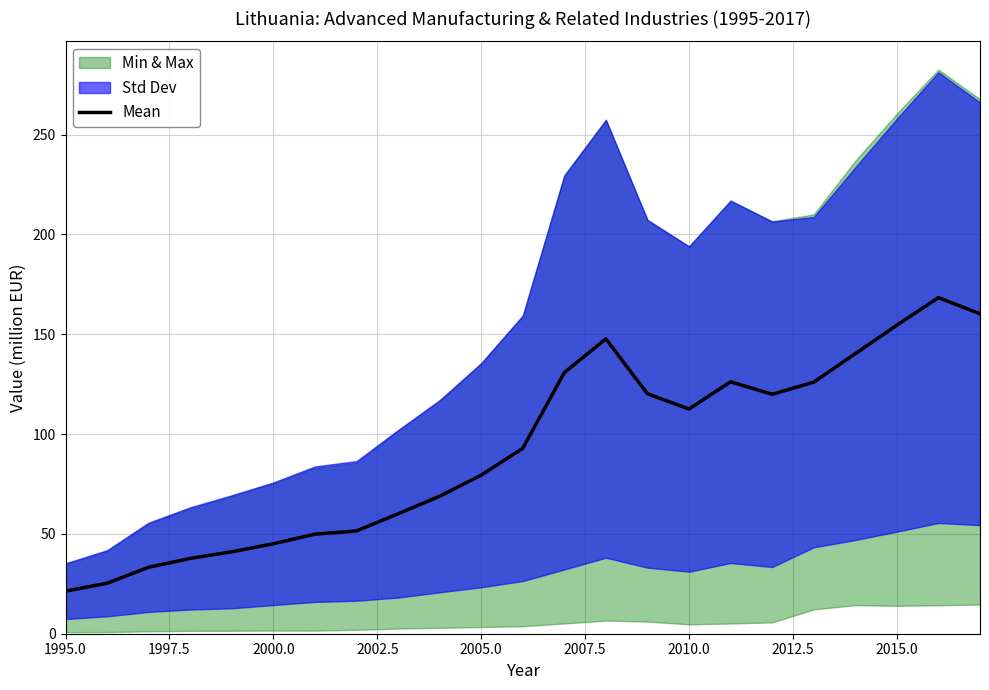

True or false: Mean has a value of 31.5 at 2005.0.

False